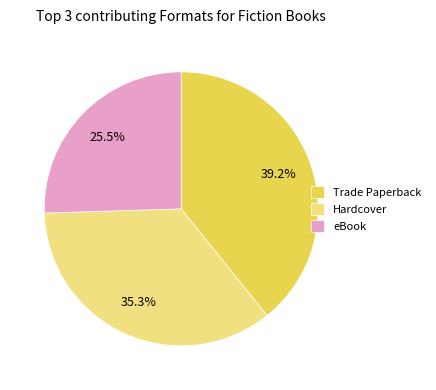

Rank the categories by value from highest to lowest.

Trade Paperback, Hardcover, eBook